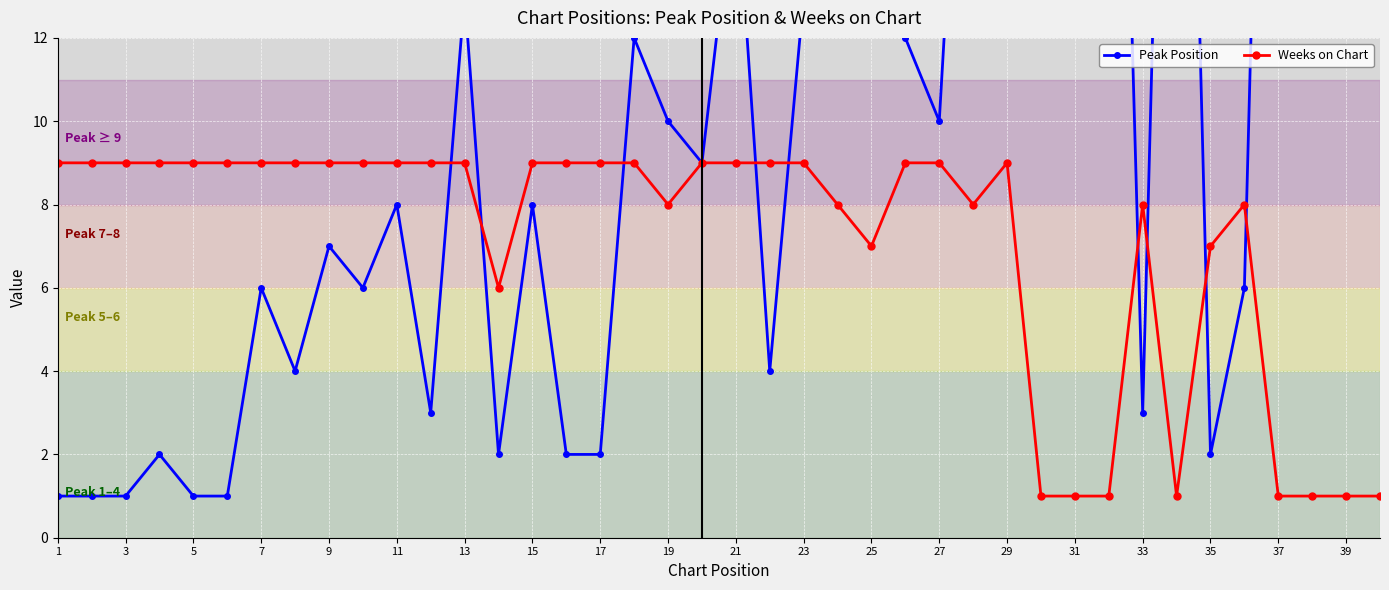

What are all the series names shown in the legend?

Peak Position, Weeks on Chart